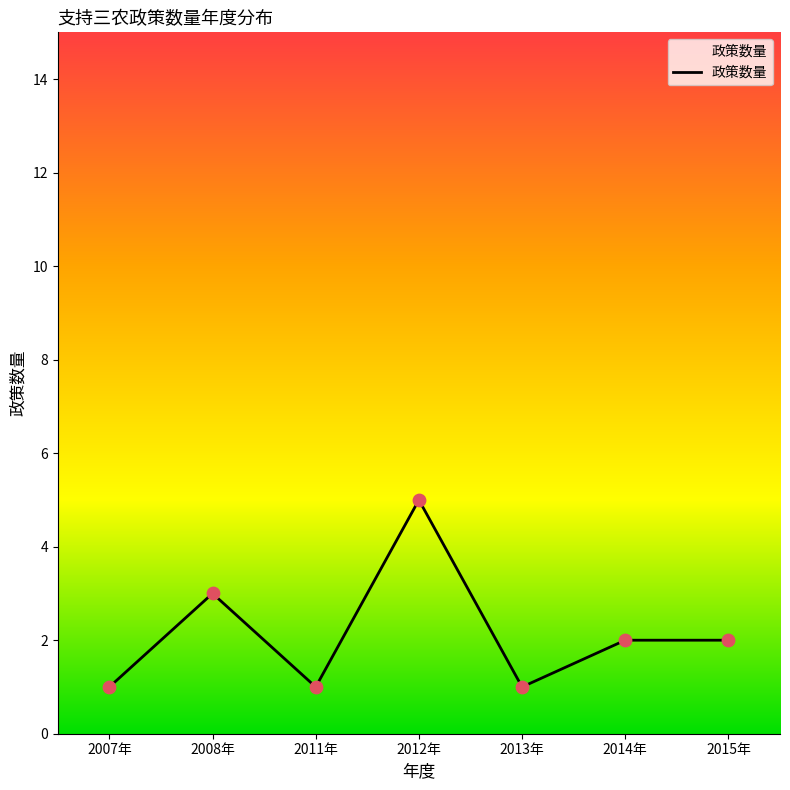

Which has a higher value, 2011年 or 2014年?

2014年